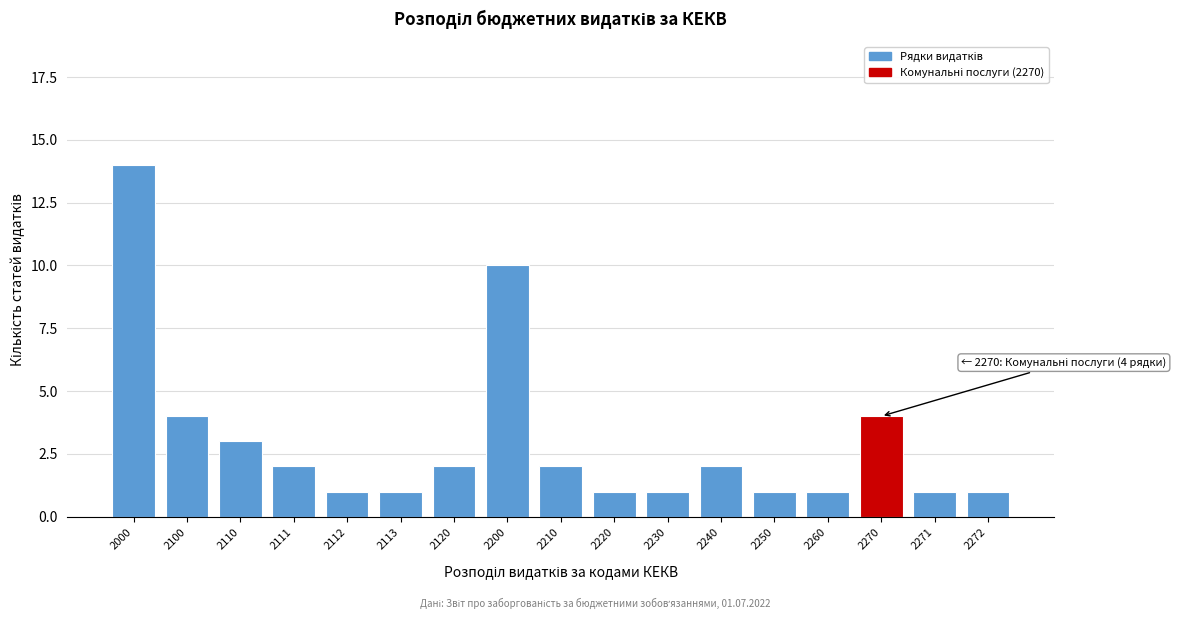

Reading right to left, list all the values displayed in this chart.

1	1	4	1	1	2	1	1	2	10	2	1	1	2	3	4	14